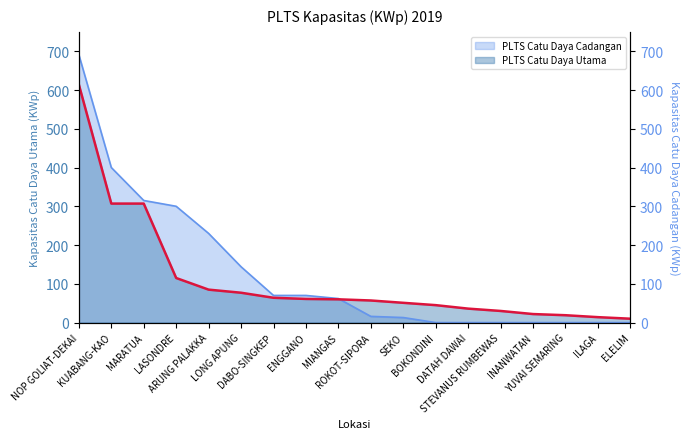

At which label does PLTS Catu Daya Utama first exceed 60?

NOP GOLIAT-DEKAI